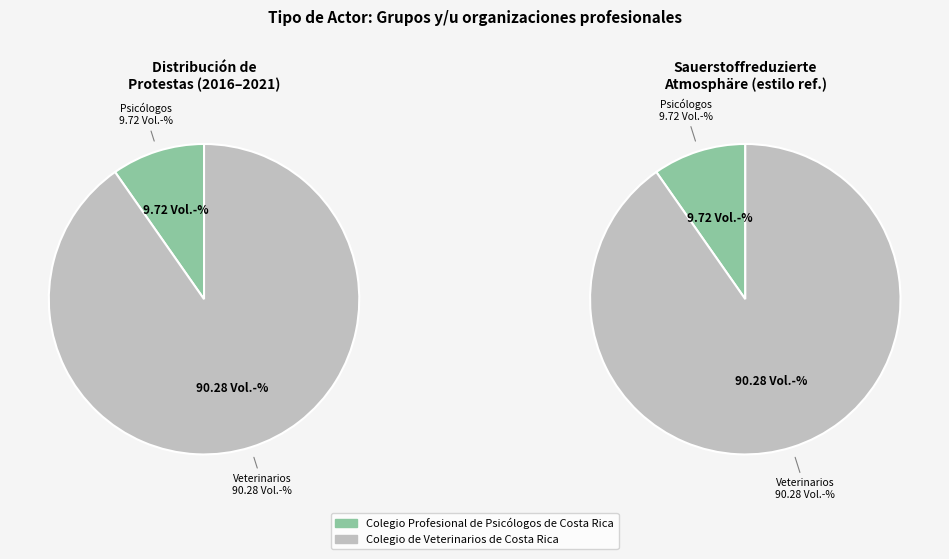

What percentage do Colegio de Veterinarios de Costa Rica and Colegio Profesional de Psicólogos de Costa Rica together represent?

100.0%